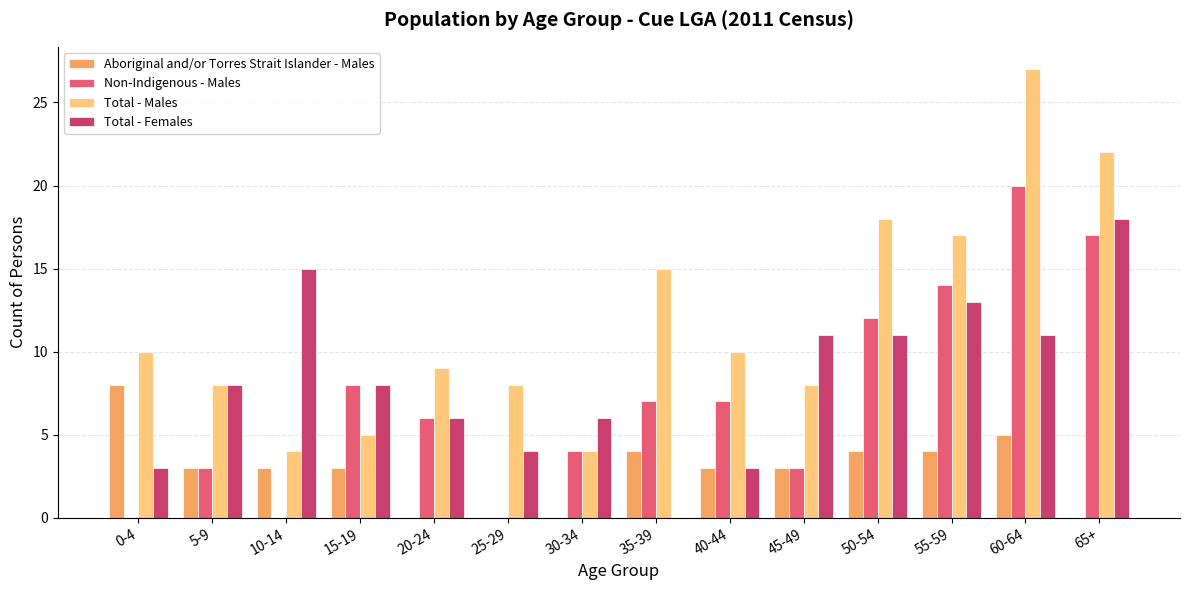

What is the difference between the Total - Males values at 25-29 and 30-34?

4